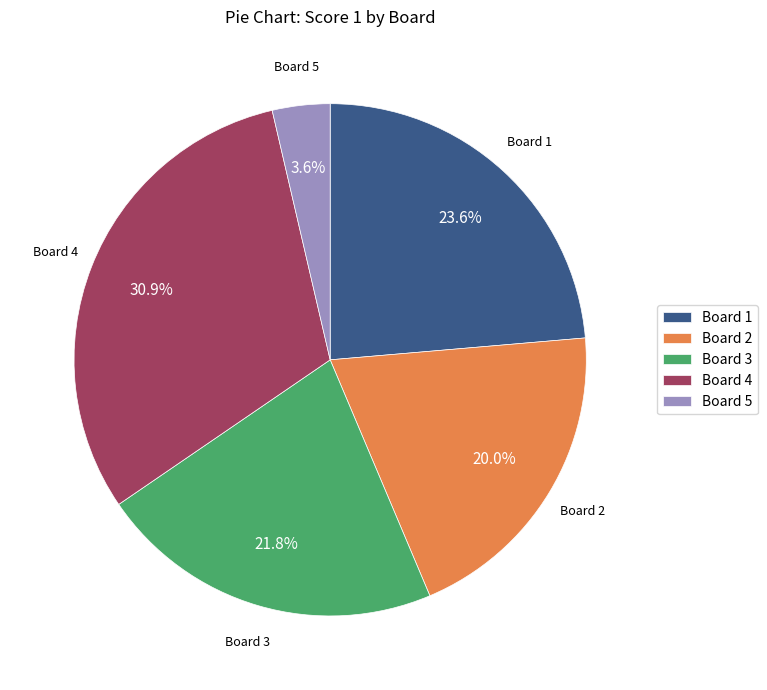

How many slices are in this pie chart?

5